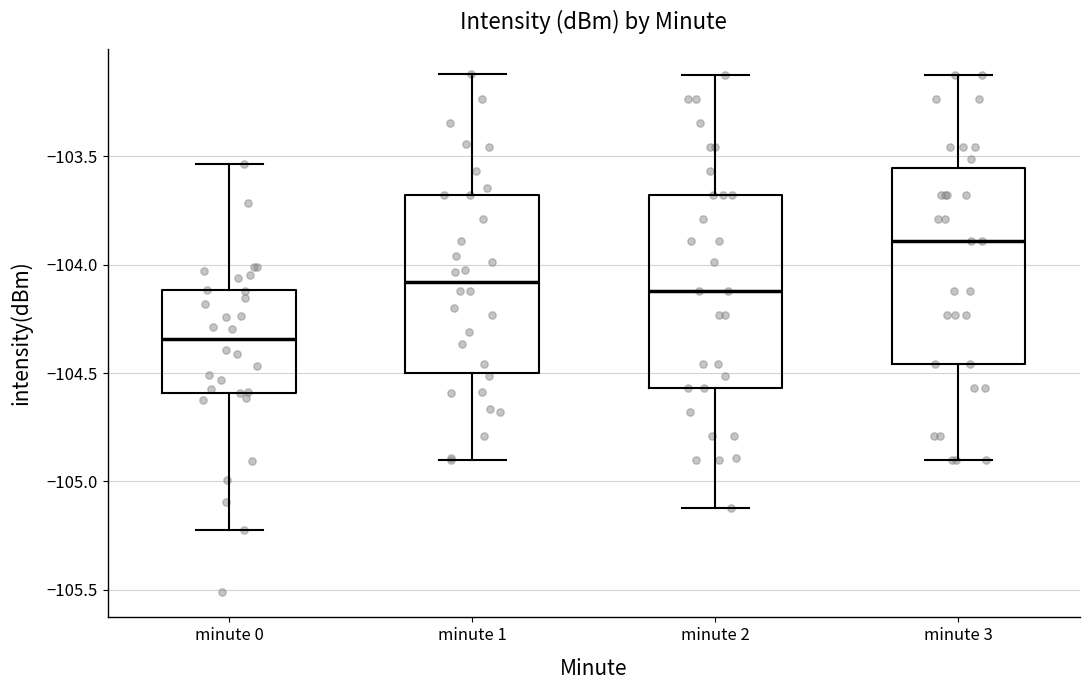

Reading left to right, transcribe this box plot: for each box, give where its median line is, the range the box spans, and where its two whiskers end, as read against the y-axis. The values are not printed on the chart, so give them approximately, as read against the axis.

minute 0: median -104.35, box -104.60 to -104.10, whiskers -105.25 to -103.55
minute 1: median -104.10, box -104.50 to -103.70, whiskers -104.90 to -103.10
minute 2: median -104.10, box -104.55 to -103.70, whiskers -105.10 to -103.10
minute 3: median -103.90, box -104.45 to -103.55, whiskers -104.90 to -103.10